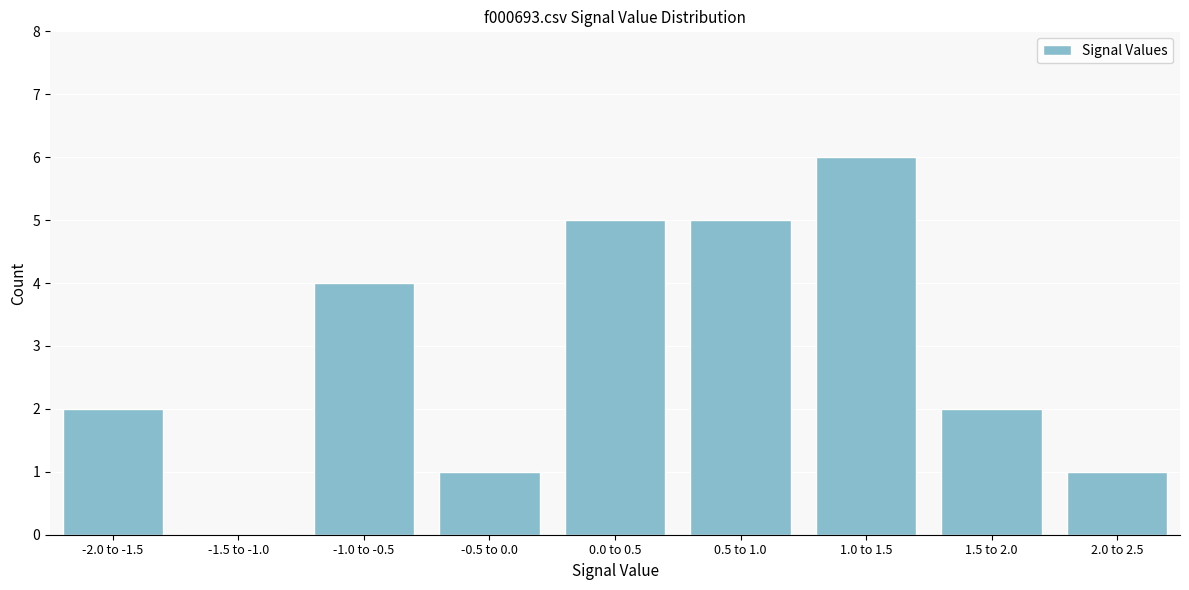

Reading left to right, what are all the values shown in this chart?

-2.0 to -1.5=2	-1.5 to -1.0=0	-1.0 to -0.5=4	-0.5 to 0.0=1	0.0 to 0.5=5	0.5 to 1.0=5	1.0 to 1.5=6	1.5 to 2.0=2	2.0 to 2.5=1